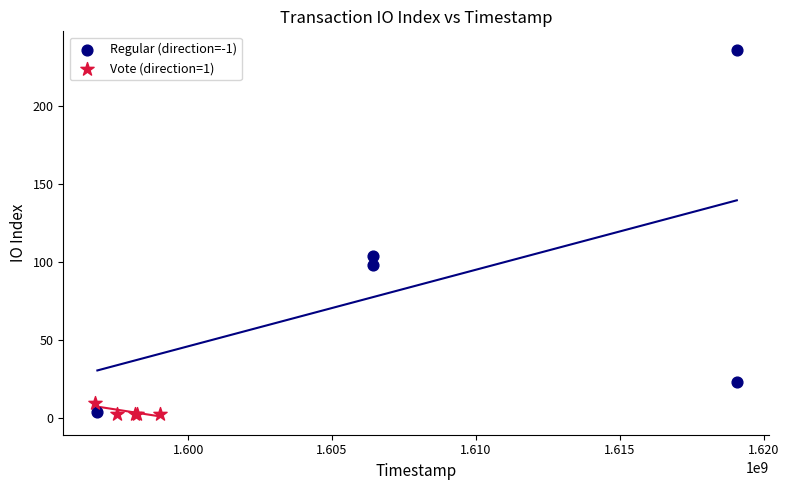

Which series reaches the maximum Y coordinate?

Regular (direction=-1)